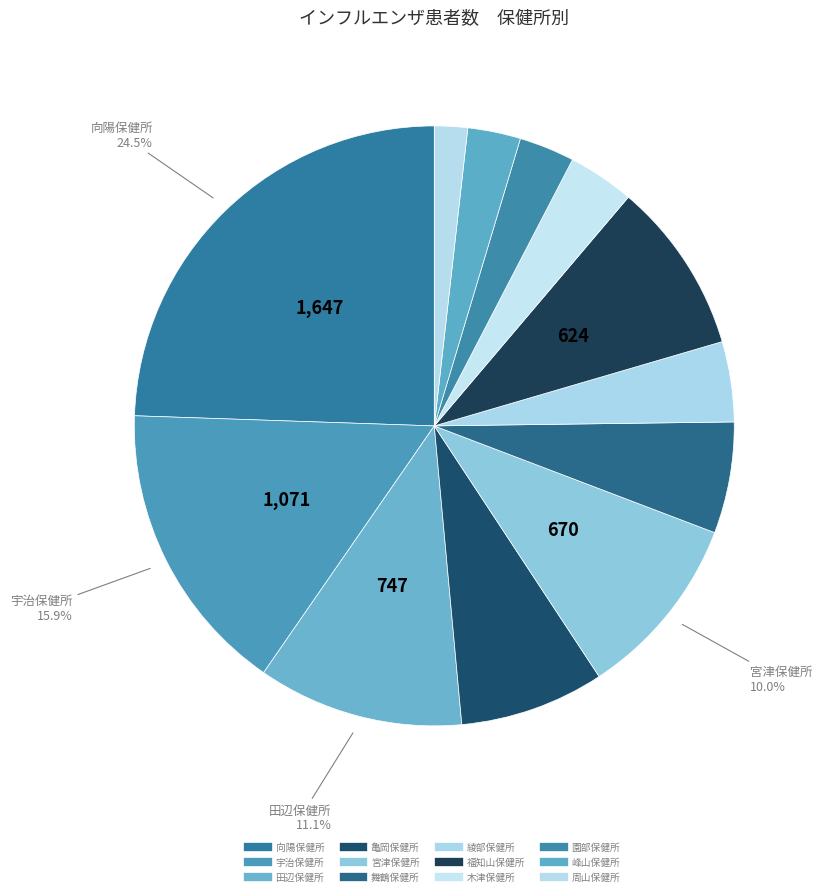

Is there any slice that represents more than half of the pie?

No